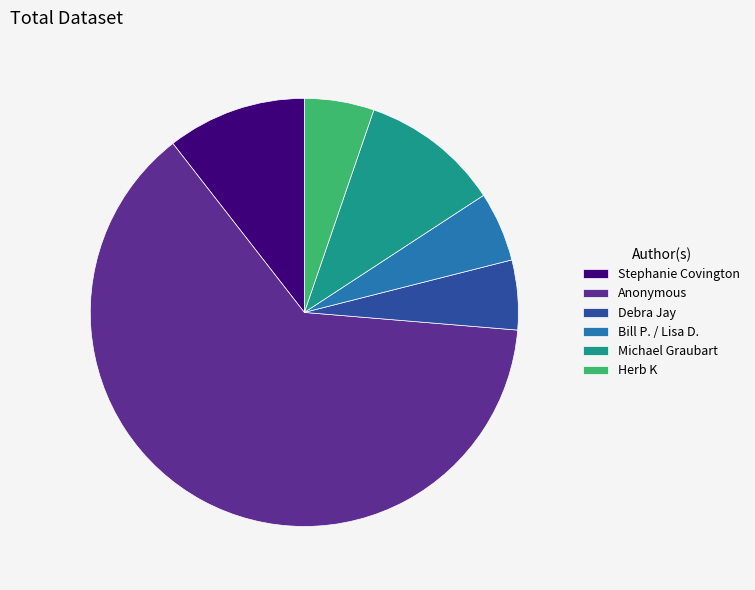

Is it true that Herb K is 5% of the pie?

True